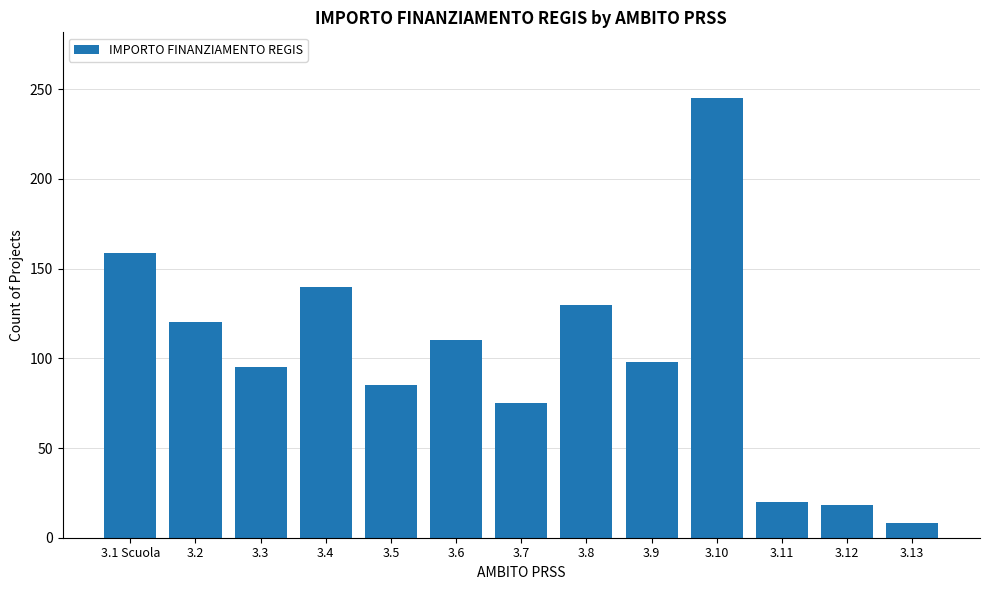

Approximately how many times larger is the value at 3.12 compared to 3.3?

0.2